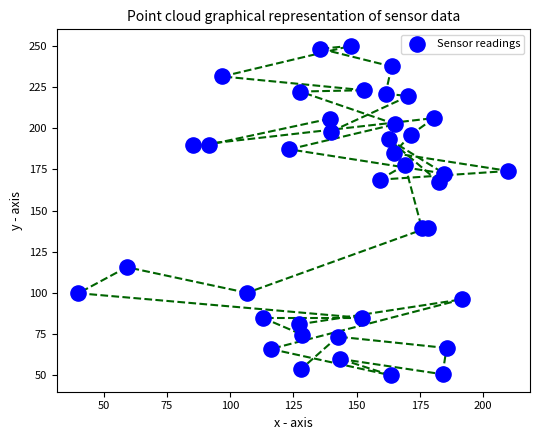

What is the range of X values (max minus min)?

170.0